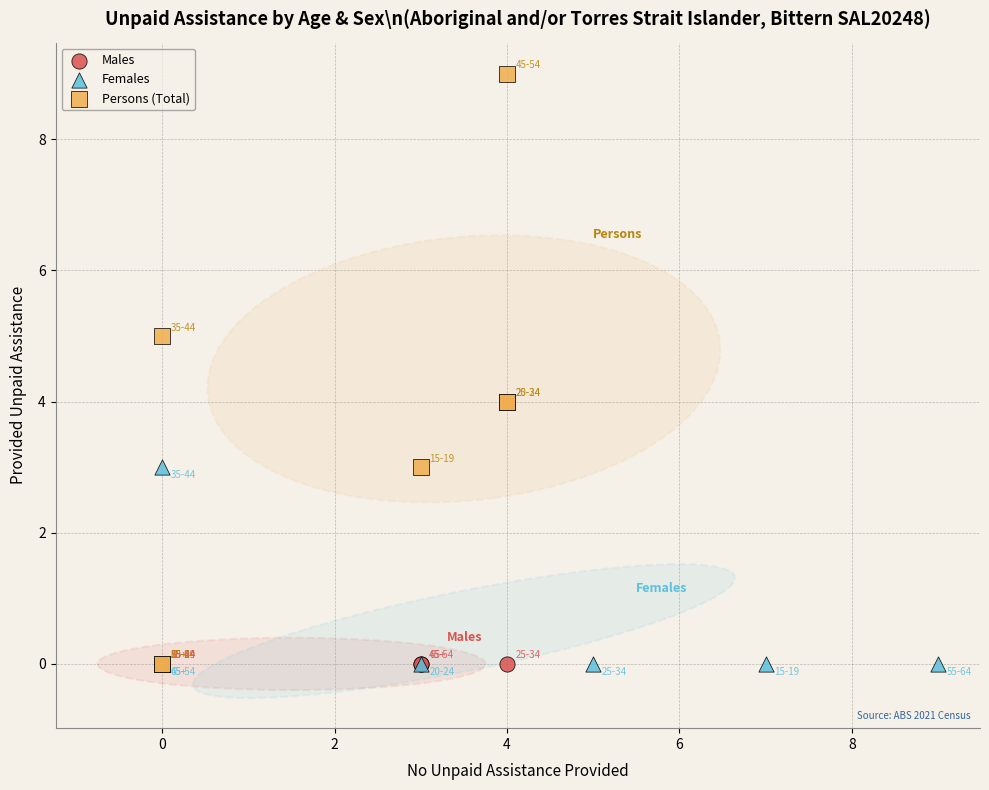

Which series contains the highest Y value?

Persons (Total)